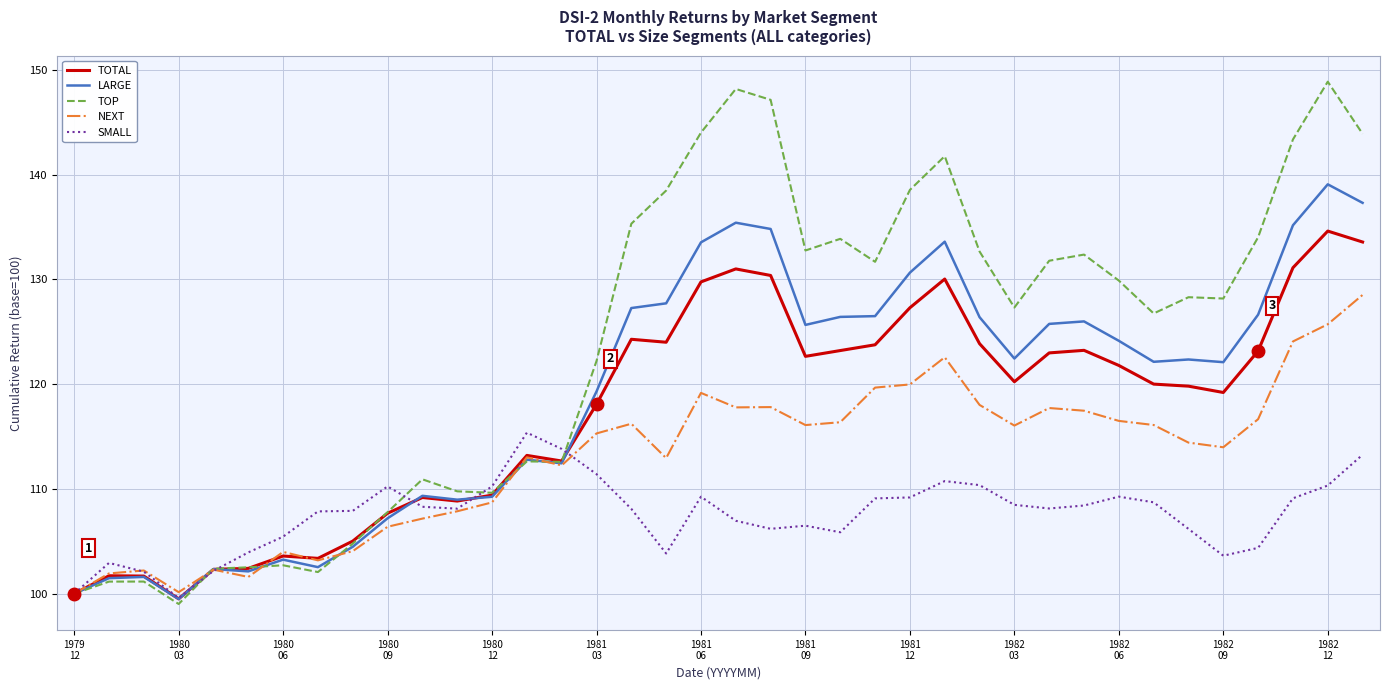

List the series in order of their peak value, lowest first.

SMALL, NEXT, TOTAL, LARGE, TOP